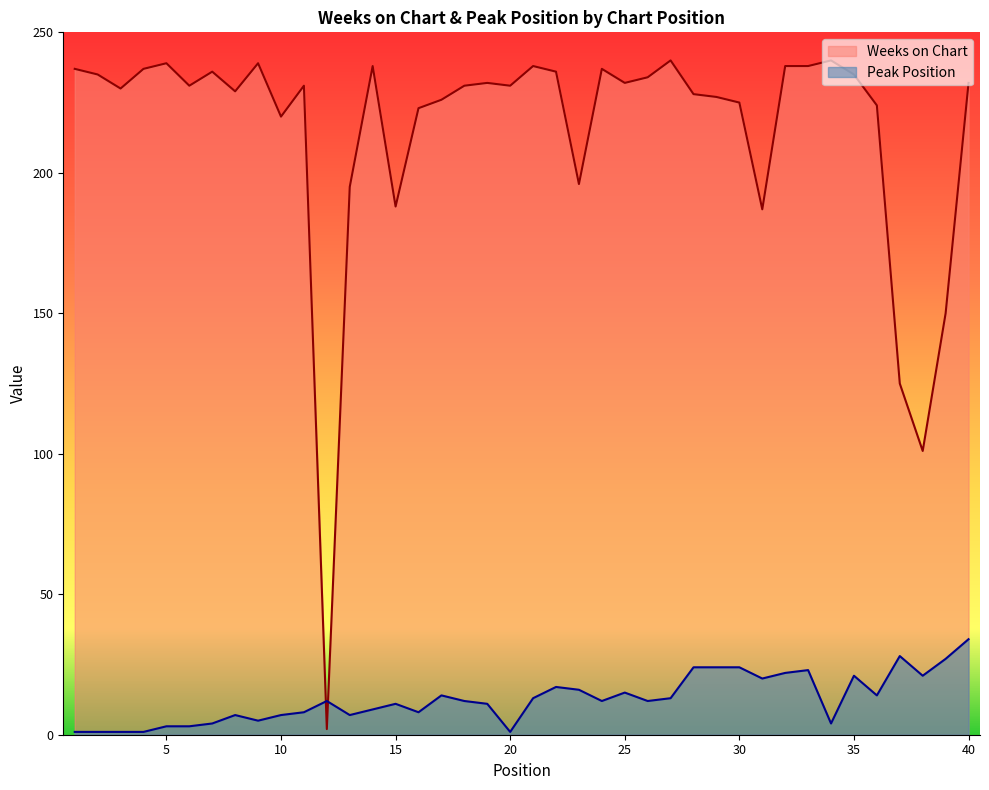

Rank the series at 23 from lowest to highest value.

Peak Position, Weeks on Chart